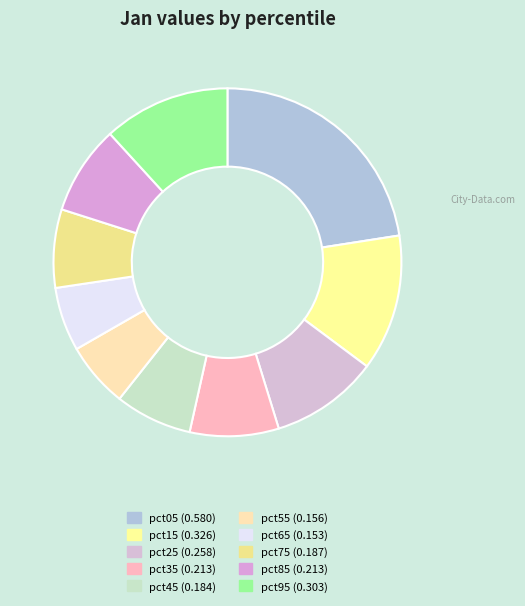

Which category has the biggest portion of the pie?

pct05